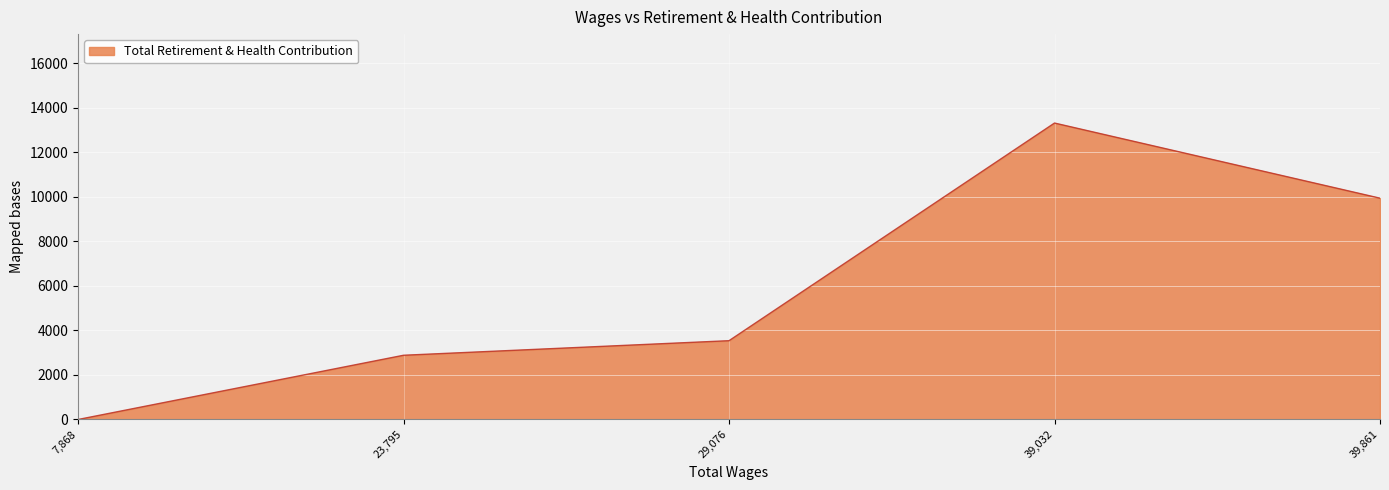

What is the difference between the maximum and minimum values?

13309